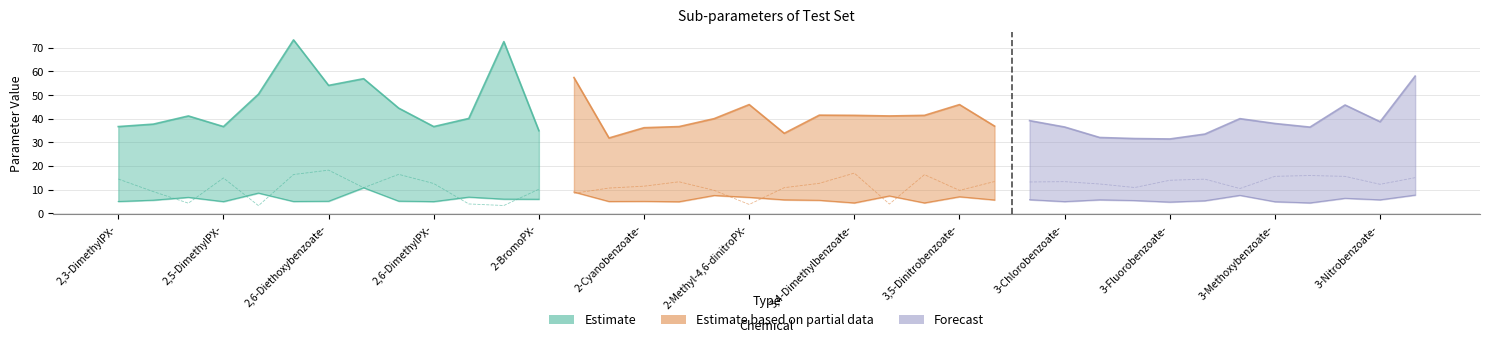

Reading right to left, transcribe all the data shown in this chart.

Cosmo-Vol./100: 3-Phenoxybenzoate-=2.5	3-Nitrobenzoate-=1.8	3-NHCOMe-benzoate-=2.1	3-Methylbenzoate-=1.7	3-Methoxybenzoate-=1.8	3-IodoPX-=1.6	3-Hydroxylbenzoate-=1.5	3-Fluorobenzoate-=1.5	3-CyanoPX-=1.4	3-CHOPX-=1.5	3-Chlorobenzoate-=1.7	3-Bromobenzoate-=1.7	3-AcetylPX-=1.7	3,5-Dinitrobenzoate-=2.1	3,5-Dimethylbenzoate-=1.9	3,4-DinitroPX-=1.8	3,4-Dimethylbenzoate-=1.9	3,4-Dichlorobenzoate-=1.9	2-Nitrobenzoate-=1.8	2-Methyl-4,6-dinitroPX-=2.0	2-IodoPX-=1.6	2-EthylPX-=1.6	2-Cyanobenzoate-=1.7	2-ChloroPX-=1.4	2-Chloro-4-phenylPX-=2.3	2-BromoPX-=1.5	2,6-Di-tertbutyl-4-nitroPX-=3.2	2,6-DinitroPX-=1.8	2,6-DimethylPX-=1.6	2,6-Dimethoxybenzoate-=2.1	2,6-Diiodobenzoate-=2.2	2,6-Diethoxybenzoate-=2.5	2,6-Dibuthoxybenzoate-=3.4	2,6-Dibromo-4-nitroPX-=2.1	2,5-DimethylPX-=1.6	2,4-DinitroPX-=1.8	2,4-DichloroPX-=1.6	2,3-DimethylPX-=1.6
Sig1/100: 3-Phenoxybenzoate-=1.0	3-Nitrobenzoate-=1.0	3-NHCOMe-benzoate-=1.0	3-Methylbenzoate-=1.0	3-Methoxybenzoate-=1.0	3-IodoPX-=1.0	3-Hydroxylbenzoate-=1.0	3-Fluorobenzoate-=1.0	3-CyanoPX-=1.0	3-CHOPX-=1.0	3-Chlorobenzoate-=1.0	3-Bromobenzoate-=1.0	3-AcetylPX-=1.0	3,5-Dinitrobenzoate-=1.0	3,5-Dimethylbenzoate-=1.0	3,4-DinitroPX-=1.0	3,4-Dimethylbenzoate-=1.0	3,4-Dichlorobenzoate-=1.0	2-Nitrobenzoate-=1.0	2-Methyl-4,6-dinitroPX-=1.0	2-IodoPX-=1.0	2-EthylPX-=1.0	2-Cyanobenzoate-=1.0	2-ChloroPX-=1.0	2-Chloro-4-phenylPX-=1.0	2-BromoPX-=1.0	2,6-Di-tertbutyl-4-nitroPX-=1.0	2,6-DinitroPX-=1.0	2,6-DimethylPX-=1.0	2,6-Dimethoxybenzoate-=1.0	2,6-Diiodobenzoate-=1.0	2,6-Diethoxybenzoate-=1.0	2,6-Dibuthoxybenzoate-=1.0	2,6-Dibromo-4-nitroPX-=1.0	2,5-DimethylPX-=1.0	2,4-DinitroPX-=1.0	2,4-DichloroPX-=1.0	2,3-DimethylPX-=1.0
Sig5/100: 3-Phenoxybenzoate-=15.1	3-Nitrobenzoate-=12.3	3-NHCOMe-benzoate-=15.6	3-Methylbenzoate-=16.0	3-Methoxybenzoate-=15.6	3-IodoPX-=10.5	3-Hydroxylbenzoate-=14.4	3-Fluorobenzoate-=14.0	3-CyanoPX-=10.9	3-CHOPX-=12.4	3-Chlorobenzoate-=13.4	3-Bromobenzoate-=13.2	3-AcetylPX-=13.4	3,5-Dinitrobenzoate-=9.7	3,5-Dimethylbenzoate-=16.3	3,4-DinitroPX-=3.9	3,4-Dimethylbenzoate-=17.0	3,4-Dichlorobenzoate-=12.7	2-Nitrobenzoate-=10.8	2-Methyl-4,6-dinitroPX-=3.7	2-IodoPX-=9.7	2-EthylPX-=13.3	2-Cyanobenzoate-=11.5	2-ChloroPX-=10.7	2-Chloro-4-phenylPX-=8.5	2-BromoPX-=10.2	2,6-Di-tertbutyl-4-nitroPX-=3.3	2,6-DinitroPX-=4.0	2,6-DimethylPX-=12.6	2,6-Dimethoxybenzoate-=16.5	2,6-Diiodobenzoate-=10.8	2,6-Diethoxybenzoate-=18.2	2,6-Dibuthoxybenzoate-=16.4	2,6-Dibromo-4-nitroPX-=3.2	2,5-DimethylPX-=14.9	2,4-DinitroPX-=4.3	2,4-DichloroPX-=9.2	2,3-DimethylPX-=14.5
PSA: 3-Phenoxybenzoate-=49.4	3-Nitrobenzoate-=89.8	3-NHCOMe-benzoate-=69.2	3-Methylbenzoate-=40.1	3-Methoxybenzoate-=49.4	3-IodoPX-=17.1	3-Hydroxylbenzoate-=60.4	3-Fluorobenzoate-=40.1	3-CyanoPX-=40.9	3-CHOPX-=34.1	3-Chlorobenzoate-=40.1	3-Bromobenzoate-=40.1	3-AcetylPX-=34.1	3,5-Dinitrobenzoate-=139.4	3,5-Dimethylbenzoate-=40.1	3,4-DinitroPX-=116.4	3,4-Dimethylbenzoate-=40.1	3,4-Dichlorobenzoate-=40.1	2-Nitrobenzoate-=59.0	2-Methyl-4,6-dinitroPX-=116.4	2-IodoPX-=17.1	2-EthylPX-=17.1	2-Cyanobenzoate-=63.9	2-ChloroPX-=17.1	2-Chloro-4-phenylPX-=17.1	2-BromoPX-=17.1	2,6-Di-tertbutyl-4-nitroPX-=66.7	2,6-DinitroPX-=116.4	2,6-DimethylPX-=17.1	2,6-Dimethoxybenzoate-=58.6	2,6-Diiodobenzoate-=40.1	2,6-Diethoxybenzoate-=58.6	2,6-Dibuthoxybenzoate-=58.6	2,6-Dibromo-4-nitroPX-=66.7	2,5-DimethylPX-=17.1	2,4-DinitroPX-=116.4	2,4-DichloroPX-=17.1	2,3-DimethylPX-=17.1
E: 3-Phenoxybenzoate-=1.5	3-Nitrobenzoate-=1.1	3-NHCOMe-benzoate-=1.3	3-Methylbenzoate-=0.9	3-Methoxybenzoate-=1.0	3-IodoPX-=1.5	3-Hydroxylbenzoate-=1.1	3-Fluorobenzoate-=0.9	3-CyanoPX-=1.1	3-CHOPX-=1.1	3-Chlorobenzoate-=1.0	3-Bromobenzoate-=1.1	3-AcetylPX-=1.1	3,5-Dinitrobenzoate-=1.4	3,5-Dimethylbenzoate-=0.9	3,4-DinitroPX-=1.5	3,4-Dimethylbenzoate-=0.9	3,4-Dichlorobenzoate-=1.1	2-Nitrobenzoate-=1.1	2-Methyl-4,6-dinitroPX-=1.4	2-IodoPX-=1.5	2-EthylPX-=1.0	2-Cyanobenzoate-=1.0	2-ChloroPX-=1.0	2-Chloro-4-phenylPX-=1.8	2-BromoPX-=1.2	2,6-Di-tertbutyl-4-nitroPX-=1.2	2,6-DinitroPX-=1.4	2,6-DimethylPX-=1.0	2,6-Dimethoxybenzoate-=1.0	2,6-Diiodobenzoate-=2.2	2,6-Diethoxybenzoate-=1.0	2,6-Dibuthoxybenzoate-=1.0	2,6-Dibromo-4-nitroPX-=1.7	2,5-DimethylPX-=1.0	2,4-DinitroPX-=1.4	2,4-DichloroPX-=1.1	2,3-DimethylPX-=1.0
MR: 3-Phenoxybenzoate-=58.0	3-Nitrobenzoate-=38.7	3-NHCOMe-benzoate-=45.8	3-Methylbenzoate-=36.4	3-Methoxybenzoate-=38.0	3-IodoPX-=40.0	3-Hydroxylbenzoate-=33.5	3-Fluorobenzoate-=31.4	3-CyanoPX-=31.6	3-CHOPX-=32.0	3-Chlorobenzoate-=36.5	3-Bromobenzoate-=39.2	3-AcetylPX-=36.9	3,5-Dinitrobenzoate-=45.9	3,5-Dimethylbenzoate-=41.4	3,4-DinitroPX-=41.1	3,4-Dimethylbenzoate-=41.4	3,4-Dichlorobenzoate-=41.5	2-Nitrobenzoate-=33.8	2-Methyl-4,6-dinitroPX-=46.0	2-IodoPX-=40.0	2-EthylPX-=36.7	2-Cyanobenzoate-=36.2	2-ChloroPX-=31.8	2-Chloro-4-phenylPX-=57.4	2-BromoPX-=34.9	2,6-Di-tertbutyl-4-nitroPX-=72.6	2,6-DinitroPX-=40.1	2,6-DimethylPX-=36.7	2,6-Dimethoxybenzoate-=44.4	2,6-Diiodobenzoate-=56.9	2,6-Diethoxybenzoate-=54.1	2,6-Dibuthoxybenzoate-=73.3	2,6-Dibromo-4-nitroPX-=50.4	2,5-DimethylPX-=36.7	2,4-DinitroPX-=41.1	2,4-DichloroPX-=37.7	2,3-DimethylPX-=36.7